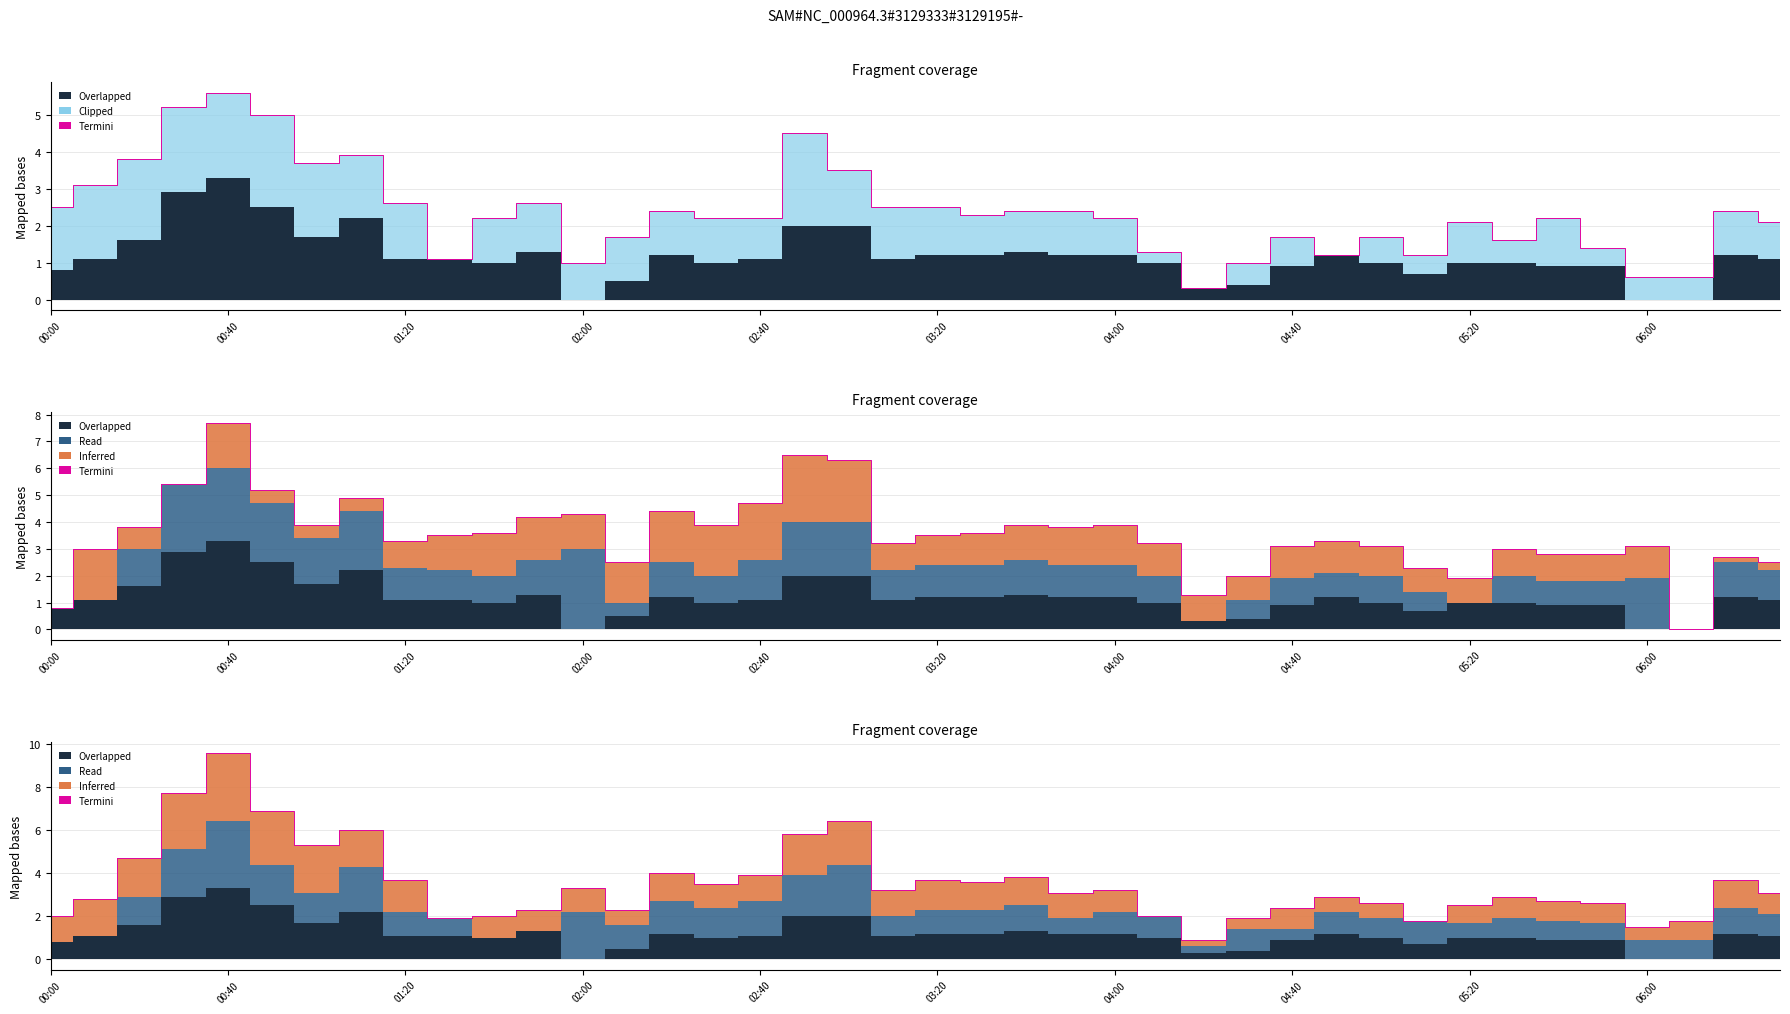

What is the change in value from 22 to 34?

-1.1